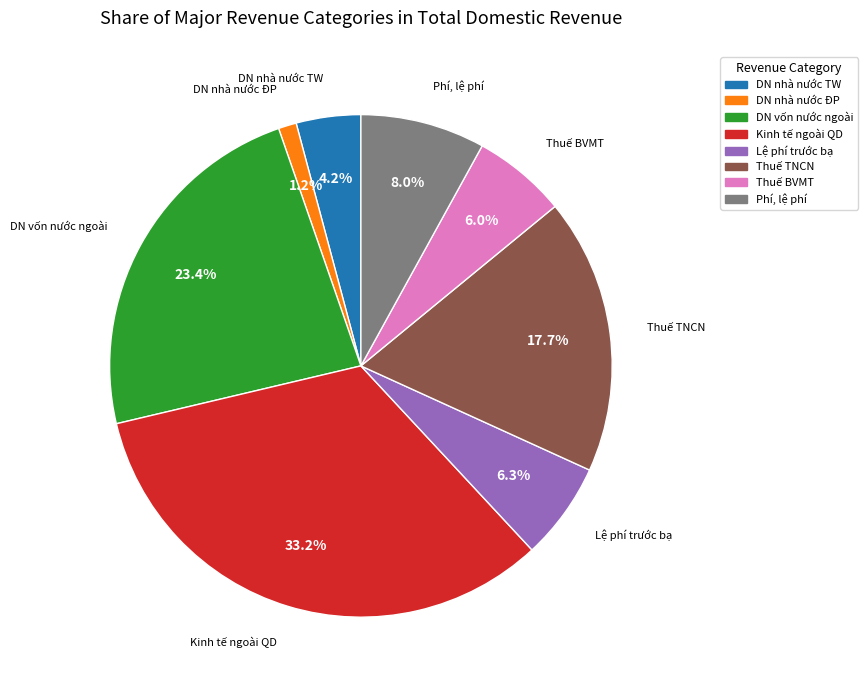

Is there any slice that represents more than half of the pie?

No